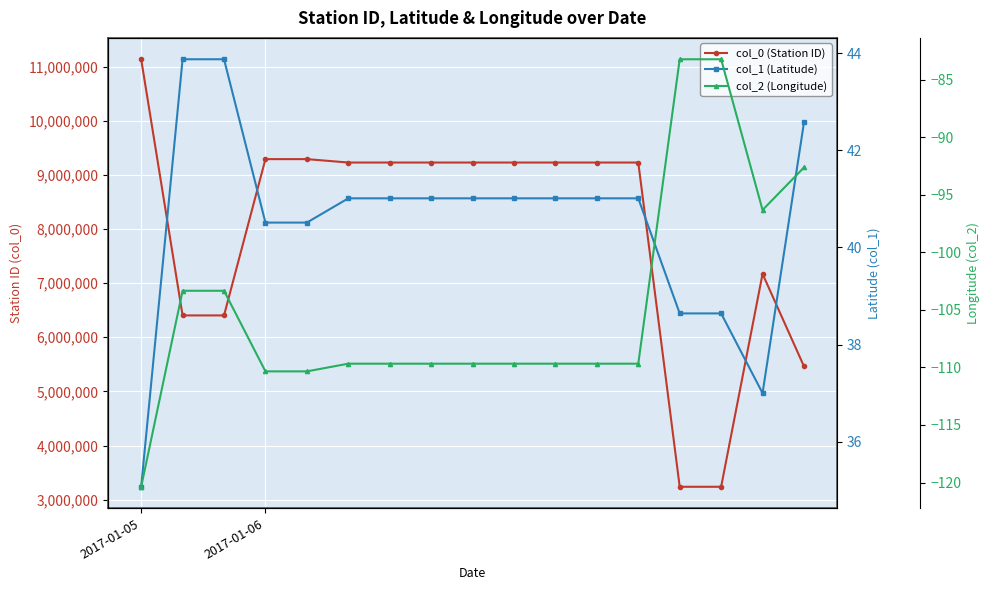

True or false: col_1 (Latitude) has more than 1 interior local peaks.

False